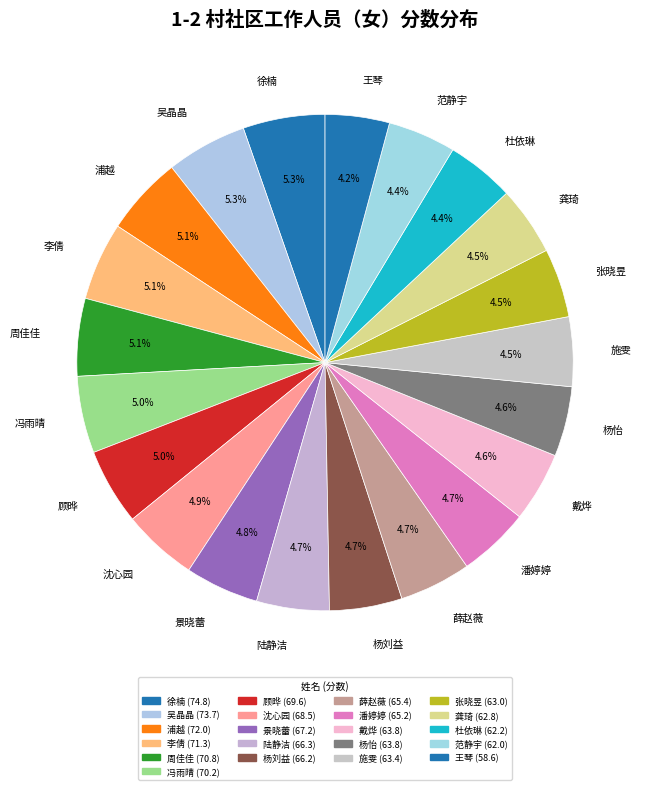

Combined, do 周佳佳 and 施雯 account for over 50%?

No